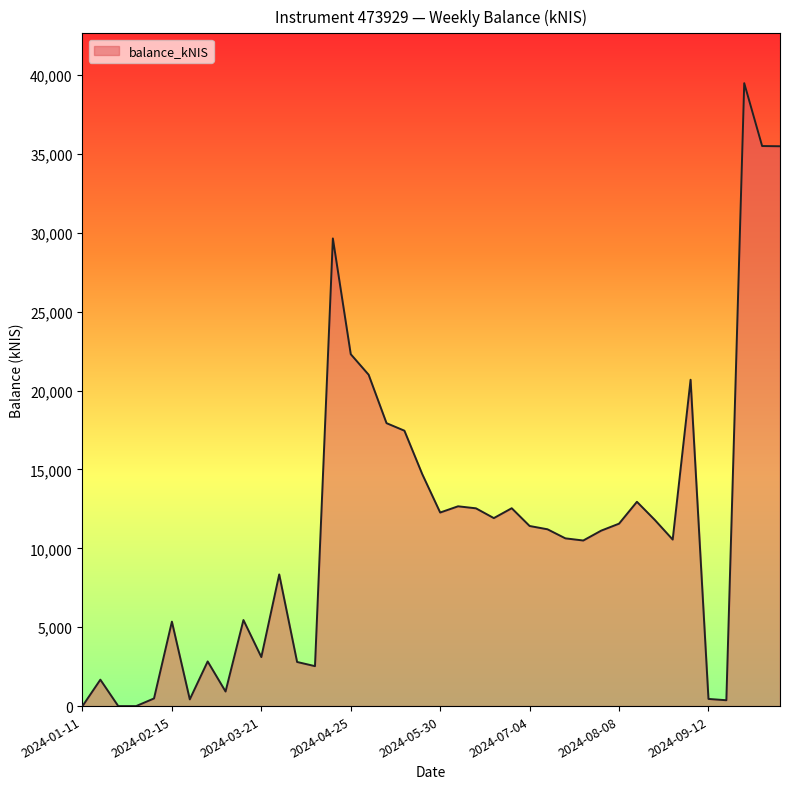

What is the greatest value displayed?

39489.9